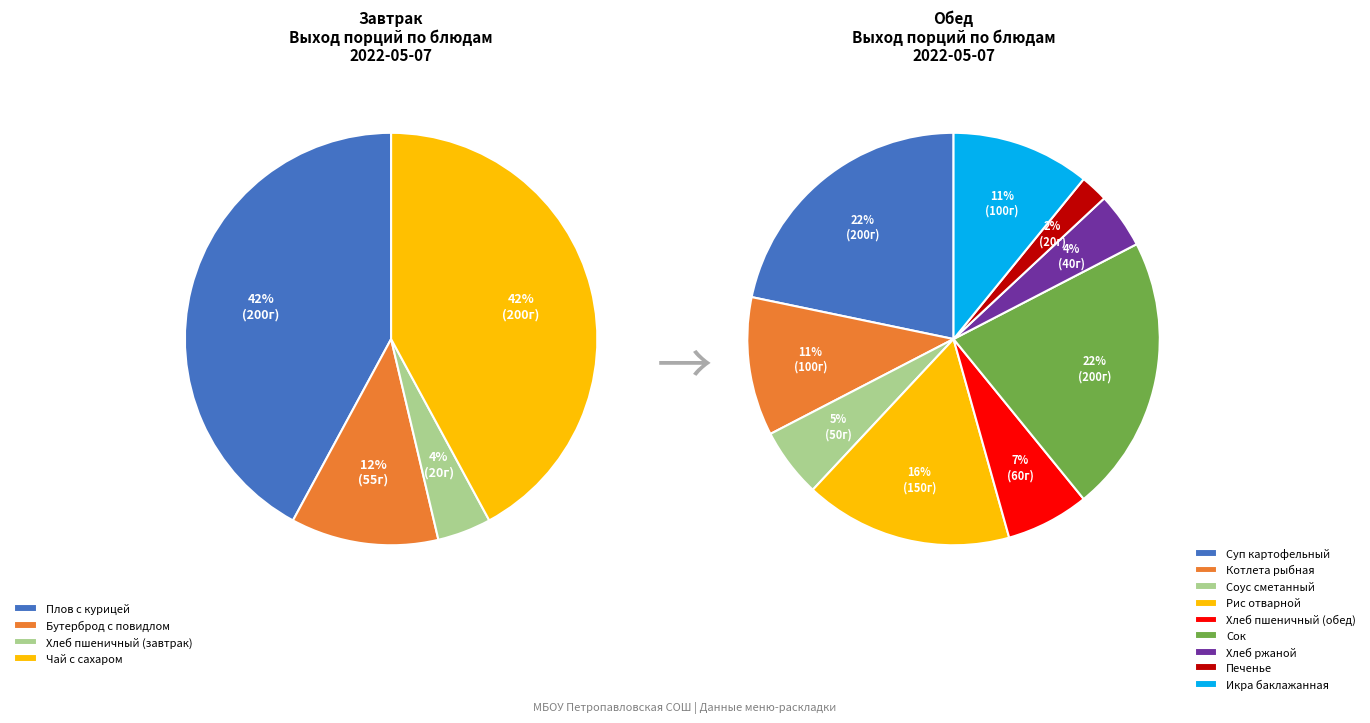

Does Чай с сахаром represent more than half of the total?

No